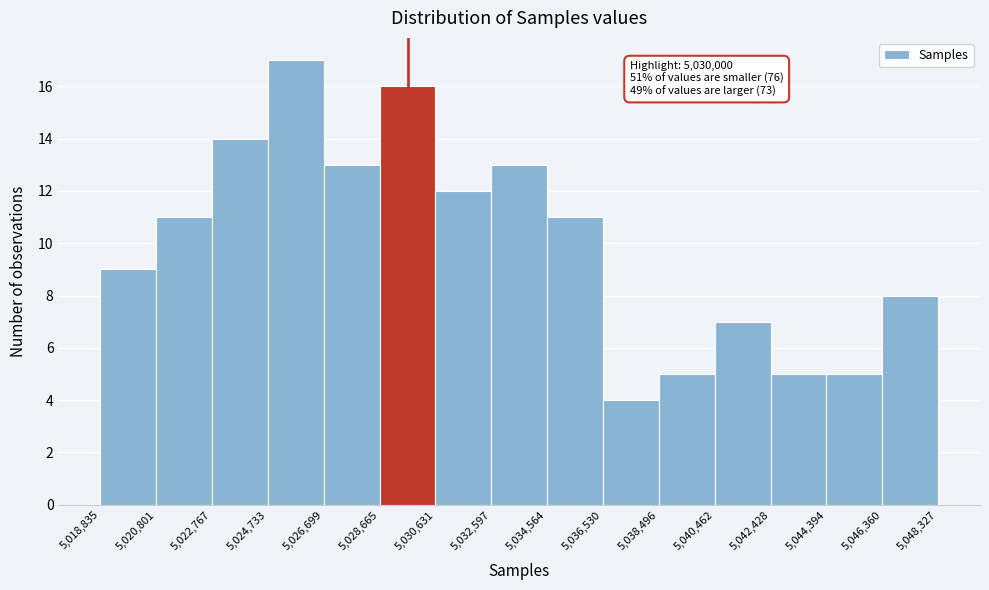

Which range on the x-axis has the tallest bar?

5,024,733 to 5,026,699